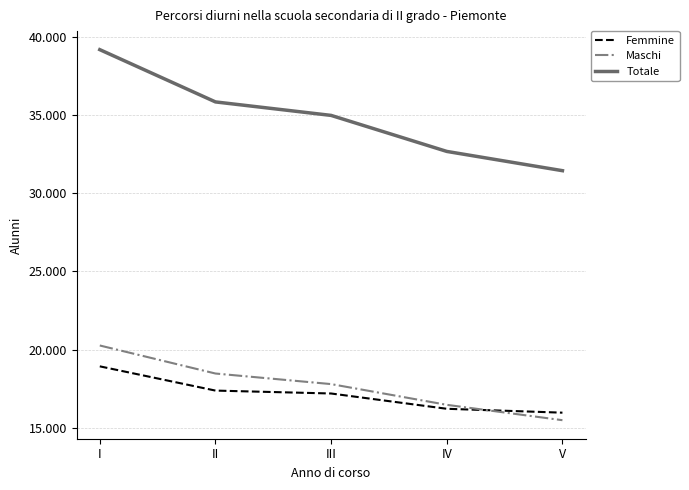

What is the sum of all Totale values?

174125